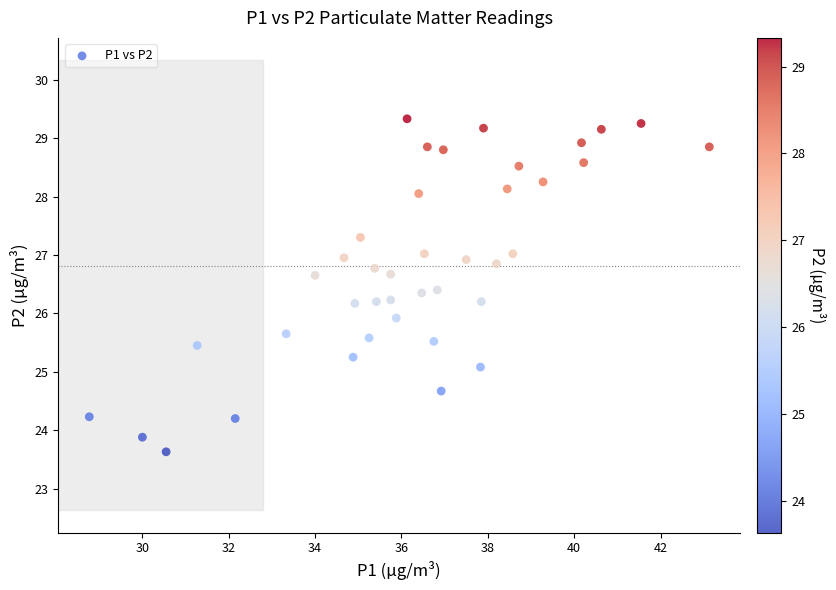

What is the range of Y values (max minus min)?

5.7